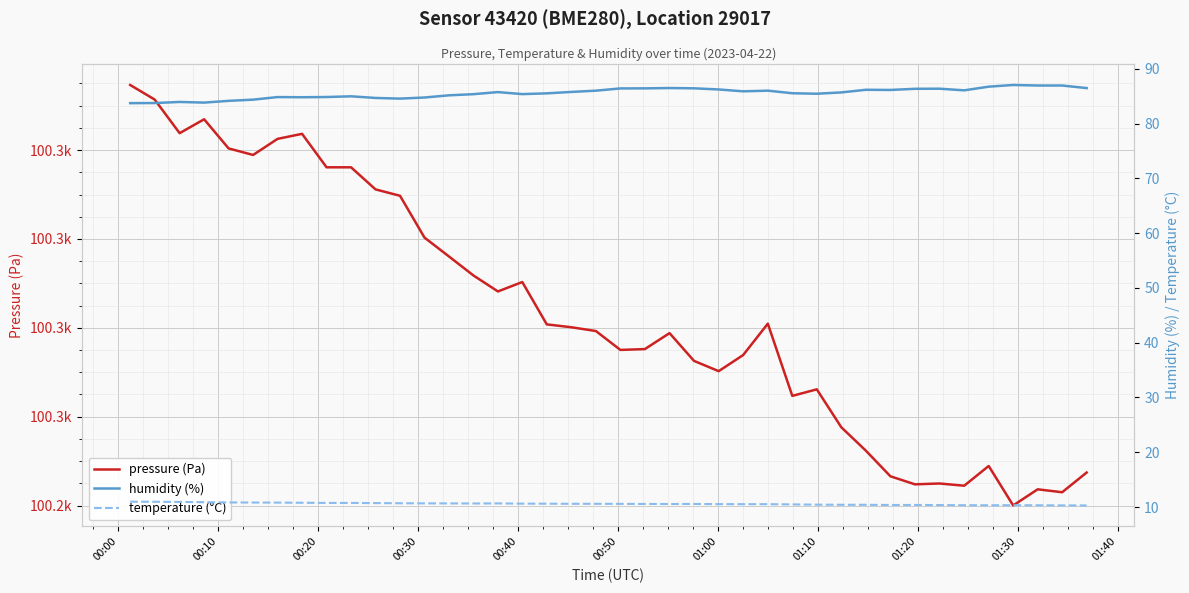

At which label does pressure (Pa) first exceed 100280?

00:00